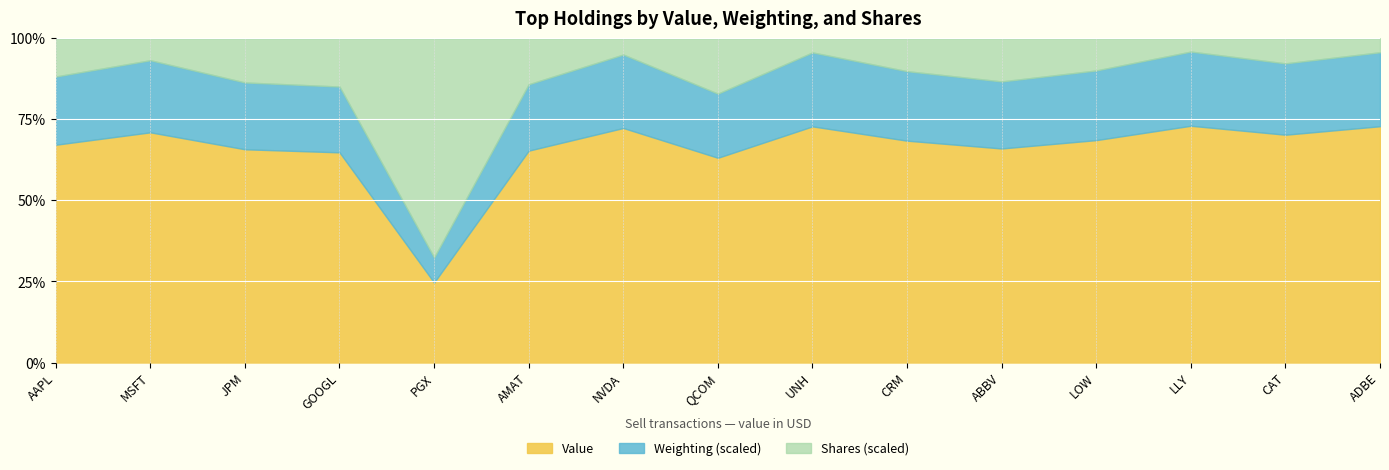

How many distinct data groups are displayed?

3